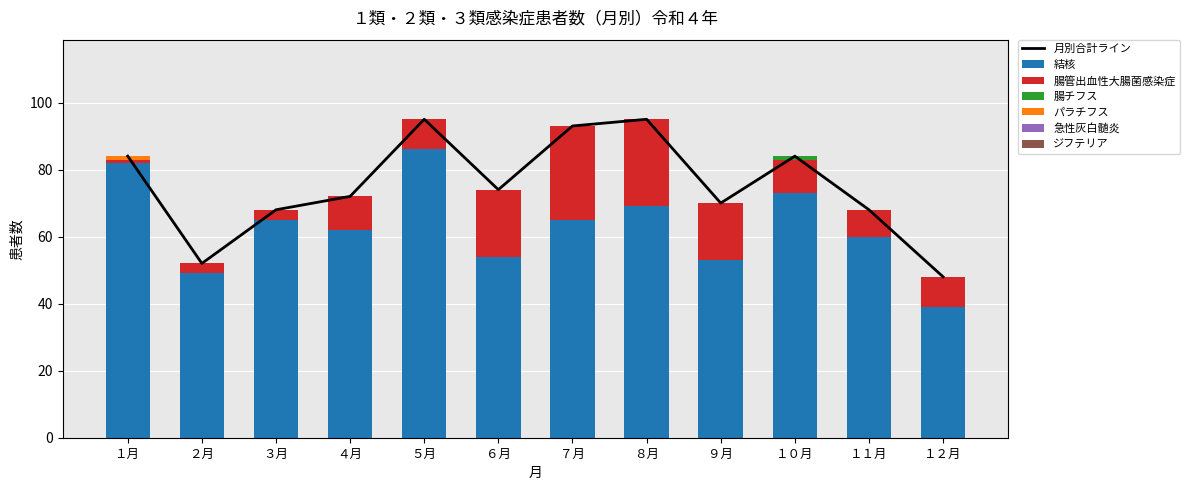

What is the difference between the maximum and second lowest values in the パラチフス series?

1